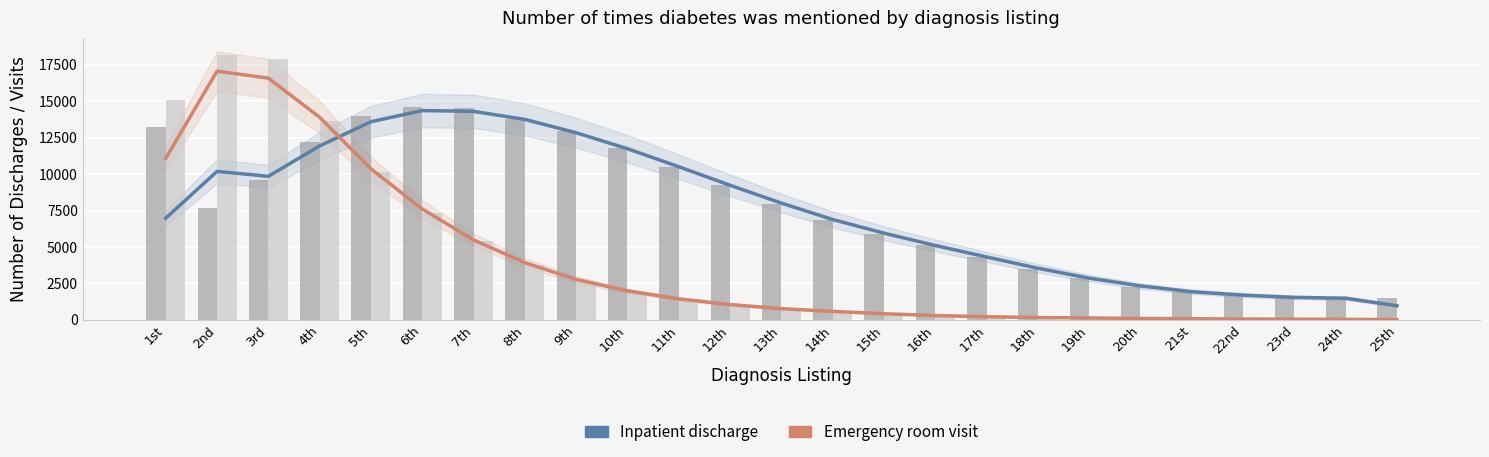

Which series has the largest total across all categories?

Inpatient discharge (bars)